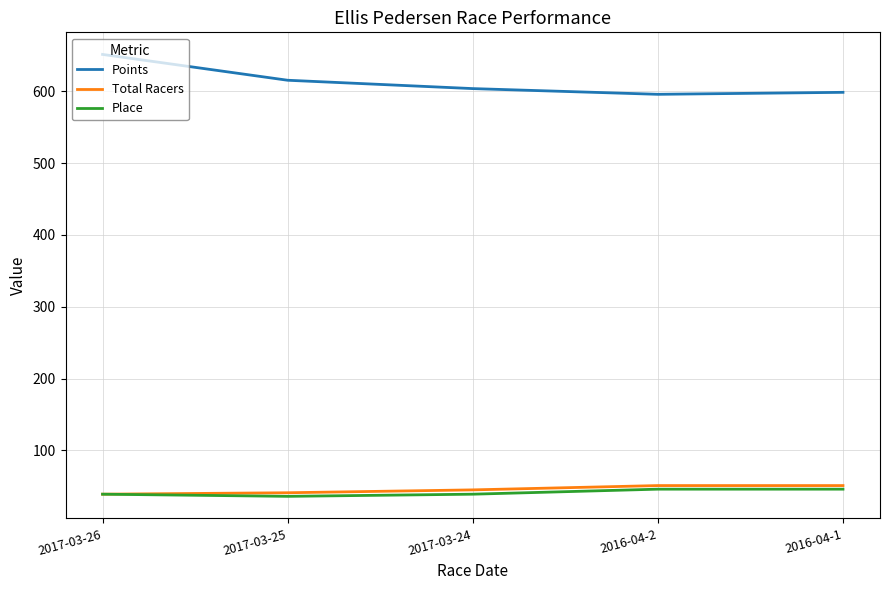

True or false: Points and Total Racers cross at least once.

False